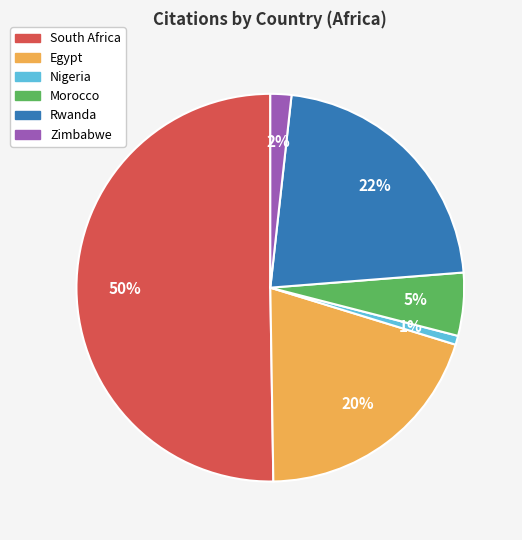

Is the sum of Egypt and Rwanda greater than half?

No